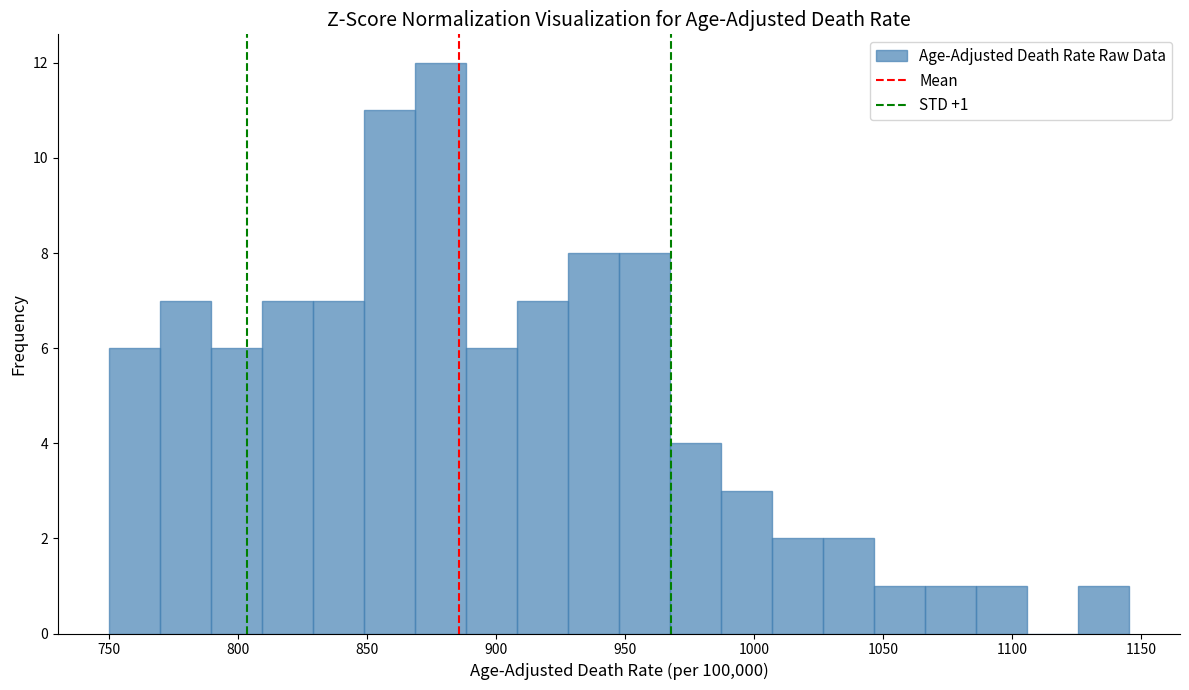

Around what value on the x-axis is the tallest bar? Give the approximate position of its centre, as read against the axis.

880